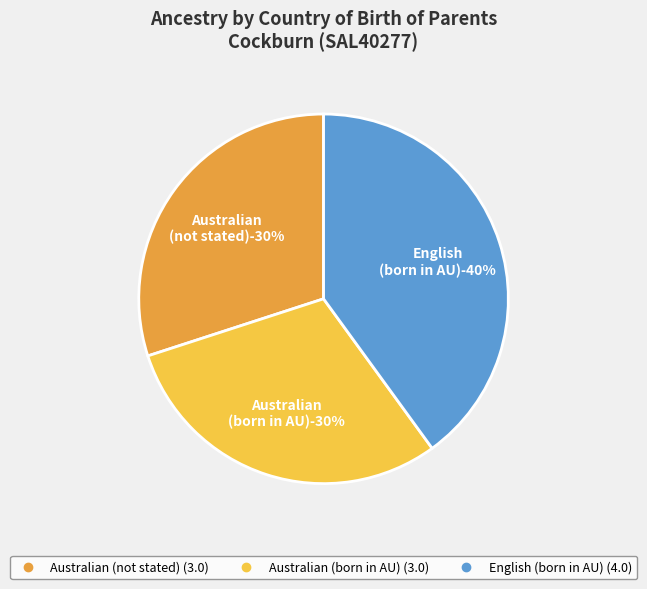

Is there a majority slice in this chart?

No